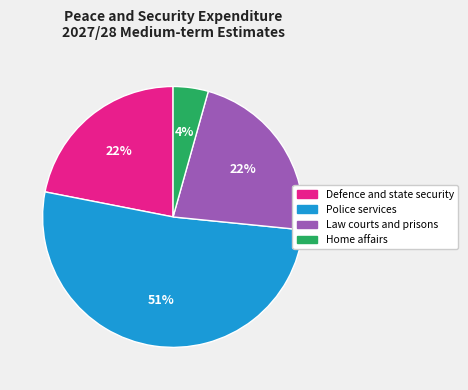

Which category has the smallest portion of the pie?

Home affairs